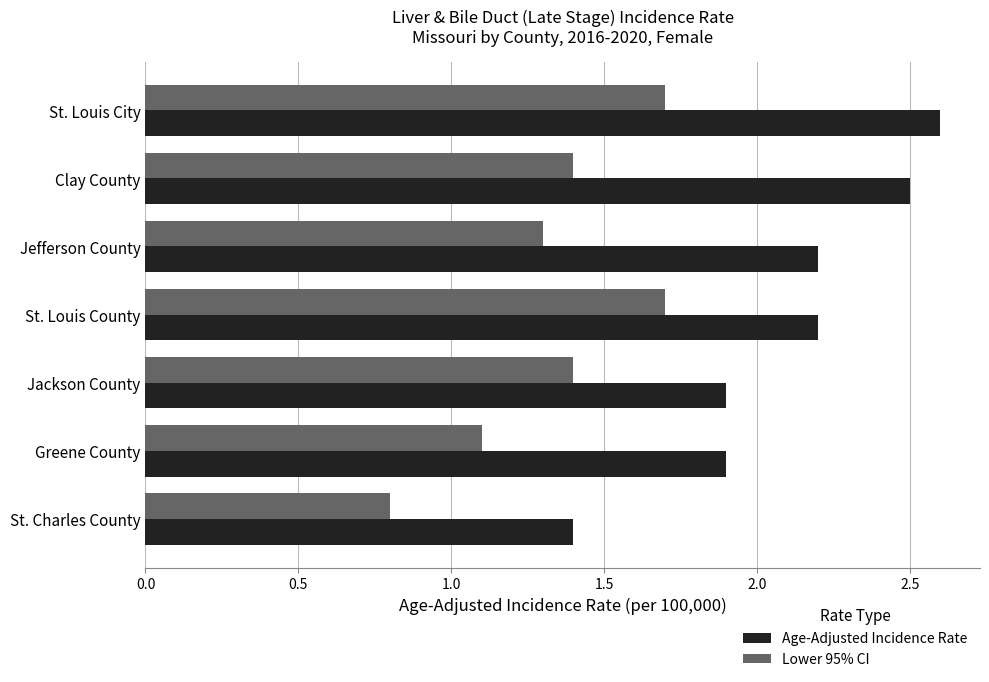

What is the difference between the maximum and minimum values in the Age-Adjusted Incidence Rate series?

1.2